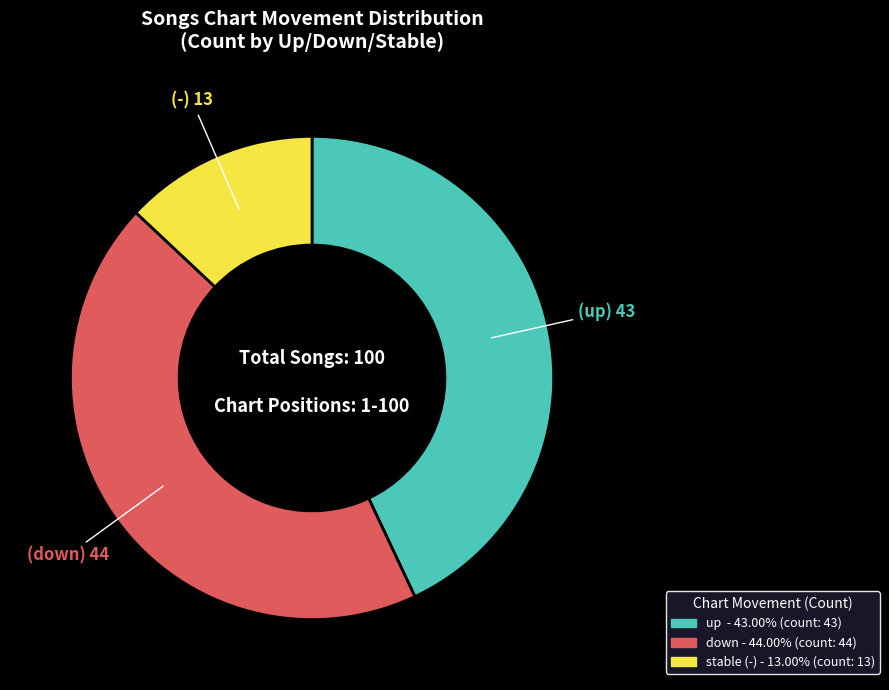

Is there any slice that represents more than half of the pie?

No